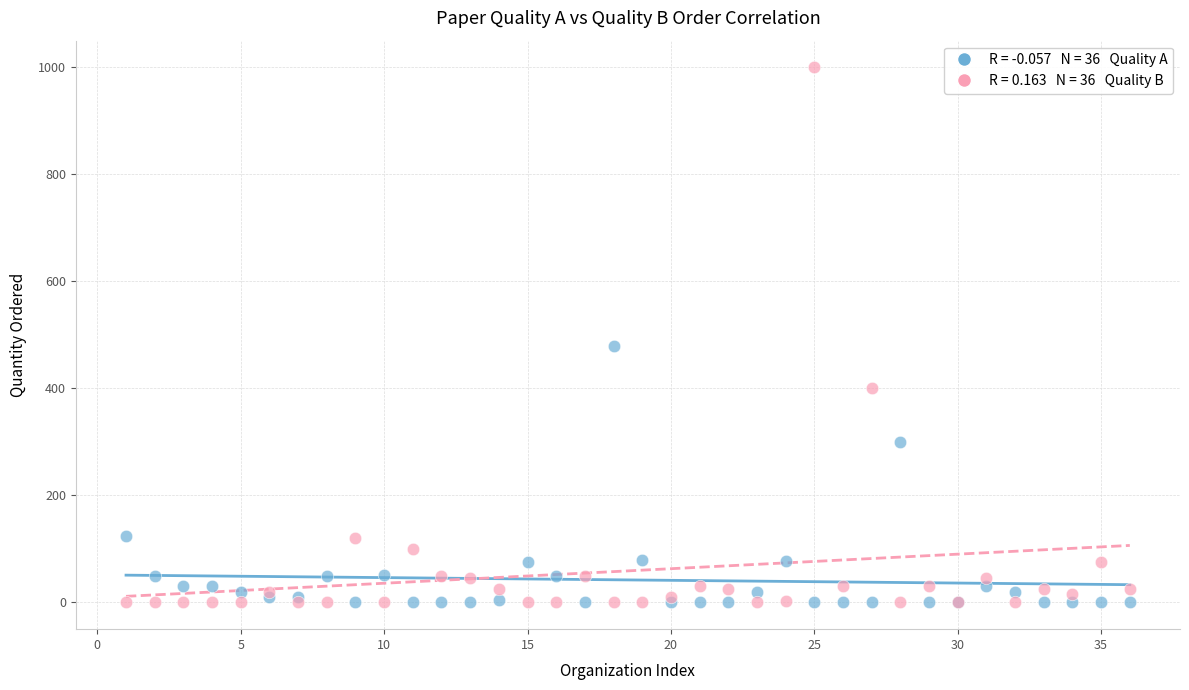

Across all series, what Y value is closest to 500?

480